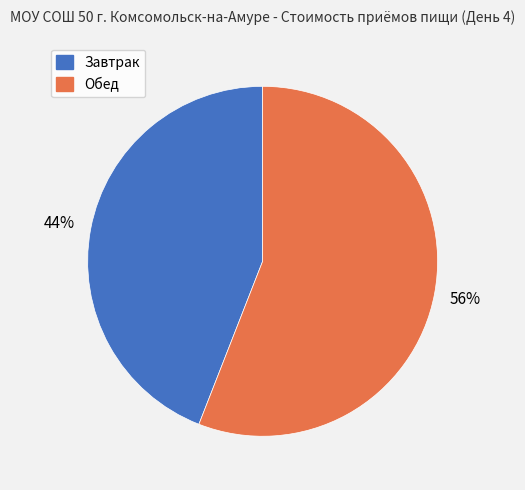

To the nearest percent, what percentage of the pie is Завтрак?

44%